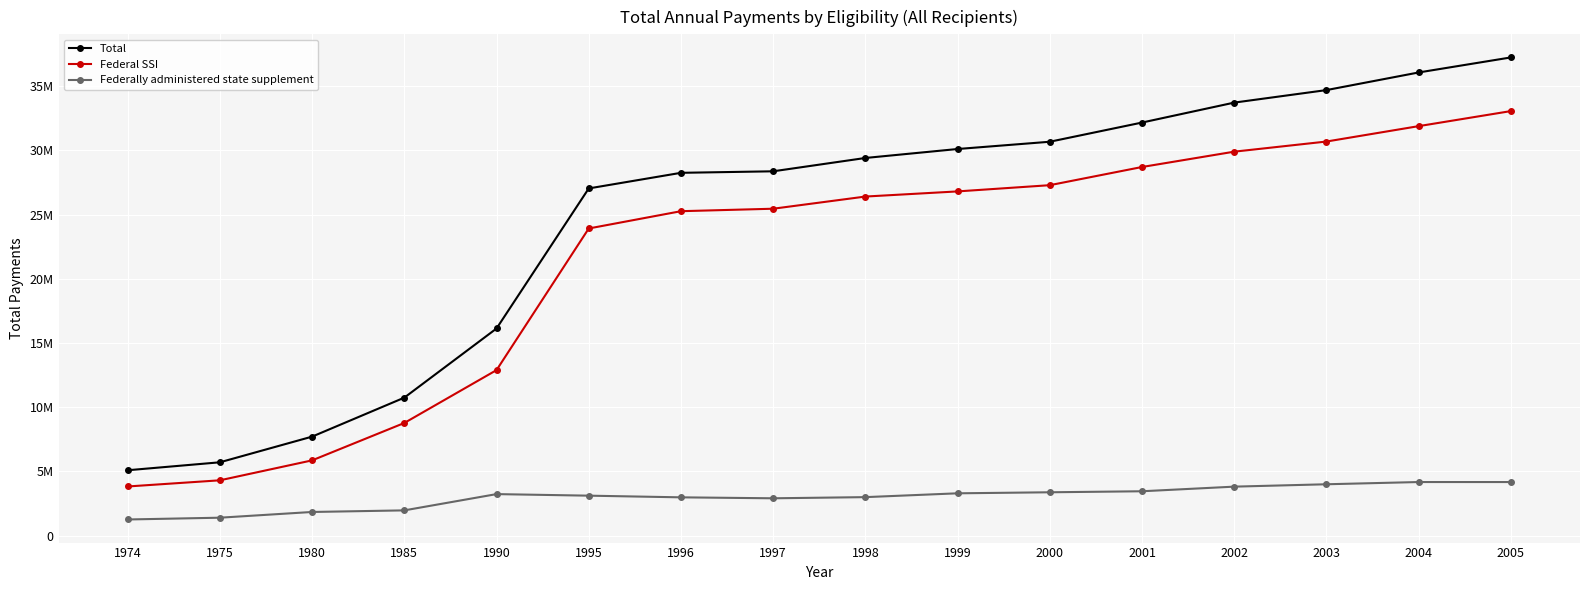

True or false: Federal SSI and Total cross at least once.

False